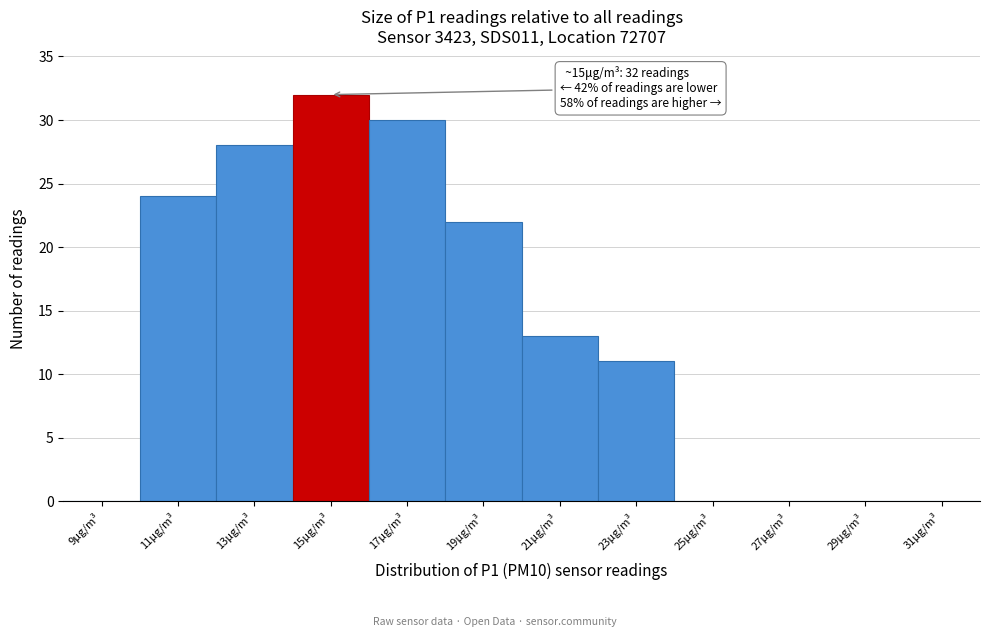

Which range on the x-axis has the tallest bar?

14 to 16